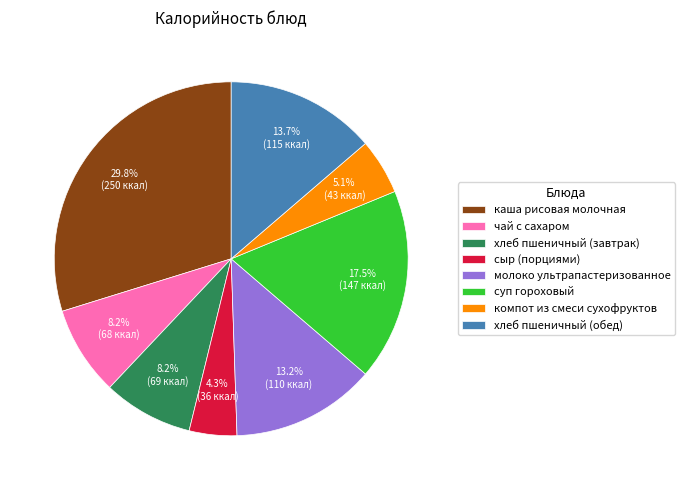

Is it true that хлеб пшеничный (обед) is 14% of the pie?

True